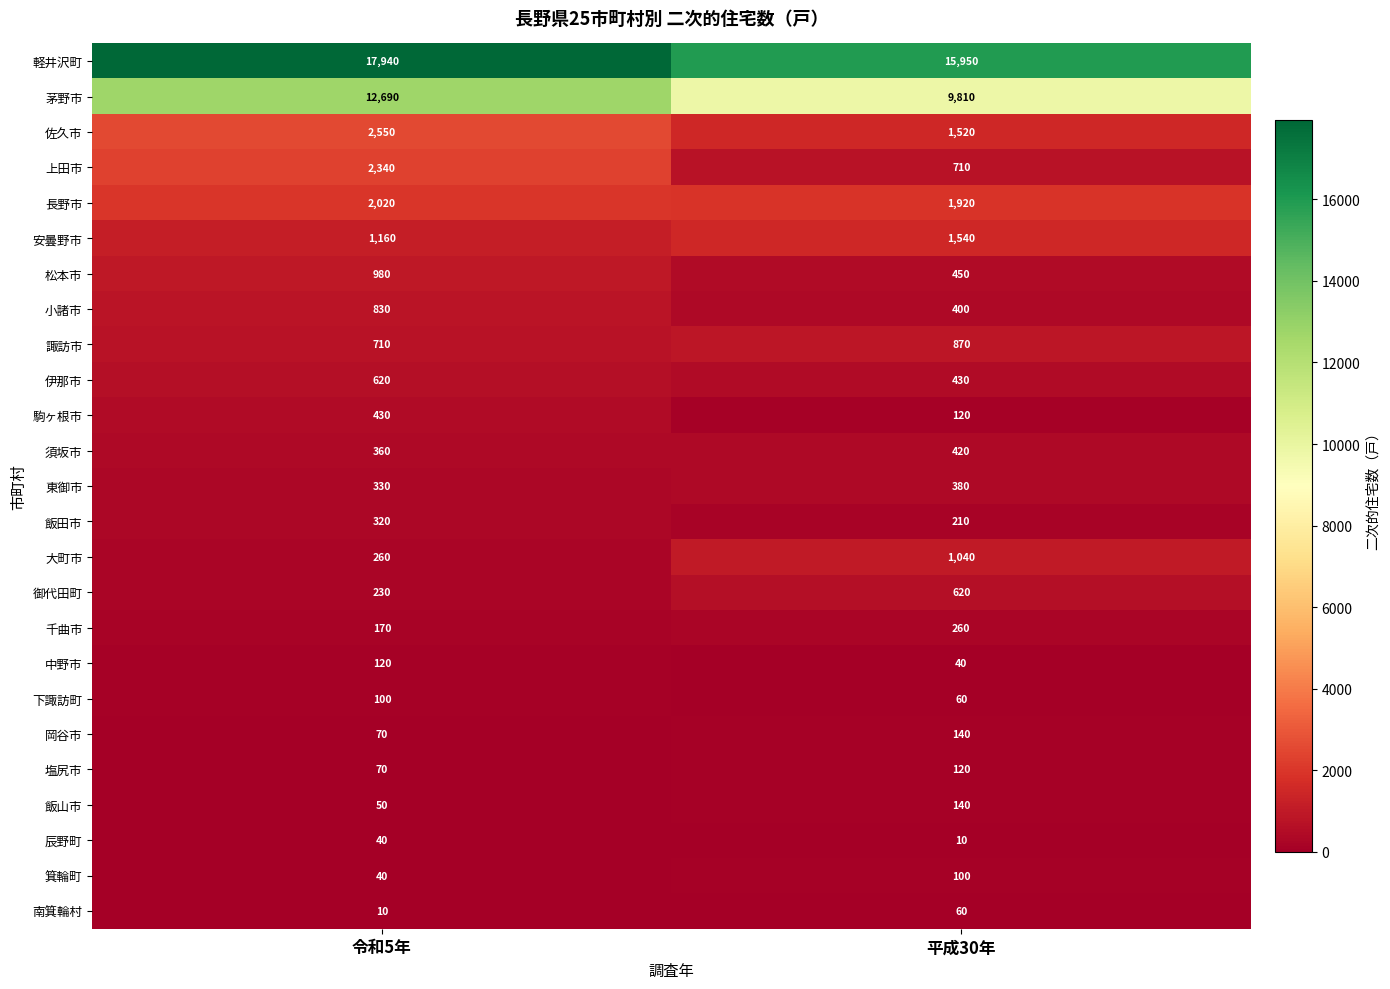

What is the spread (max minus min) of values at 令和5年?

17930